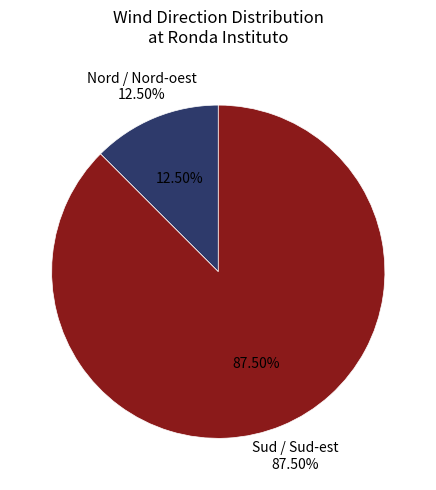

Is the sum of Nord / Nord-oest and Sud / Sud-est greater than half?

Yes